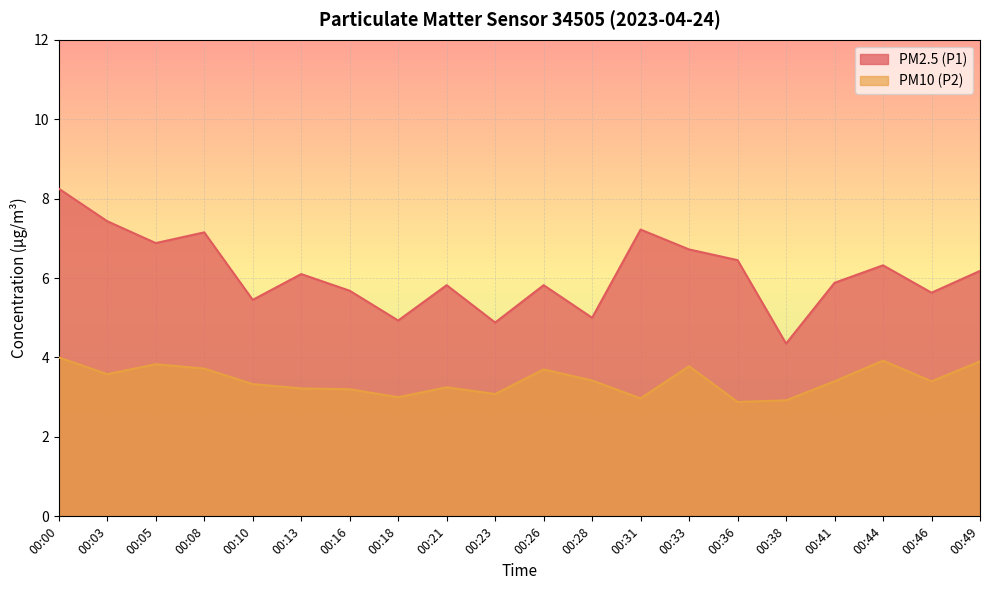

Reading left to right, transcribe all the data shown in this chart.

PM2.5 (P1): 00:00=8.2	00:03=7.4	00:05=6.9	00:08=7.2	00:10=5.5	00:13=6.1	00:16=5.7	00:18=4.9	00:21=5.8	00:23=4.9	00:26=5.8	00:28=5.0	00:31=7.2	00:33=6.7	00:36=6.5	00:38=4.3	00:41=5.9	00:44=6.3	00:46=5.6	00:49=6.2
PM10 (P2): 00:00=4.0	00:03=3.6	00:05=3.8	00:08=3.7	00:10=3.3	00:13=3.2	00:16=3.2	00:18=3.0	00:21=3.2	00:23=3.1	00:26=3.7	00:28=3.4	00:31=3.0	00:33=3.8	00:36=2.9	00:38=2.9	00:41=3.4	00:44=3.9	00:46=3.4	00:49=3.9